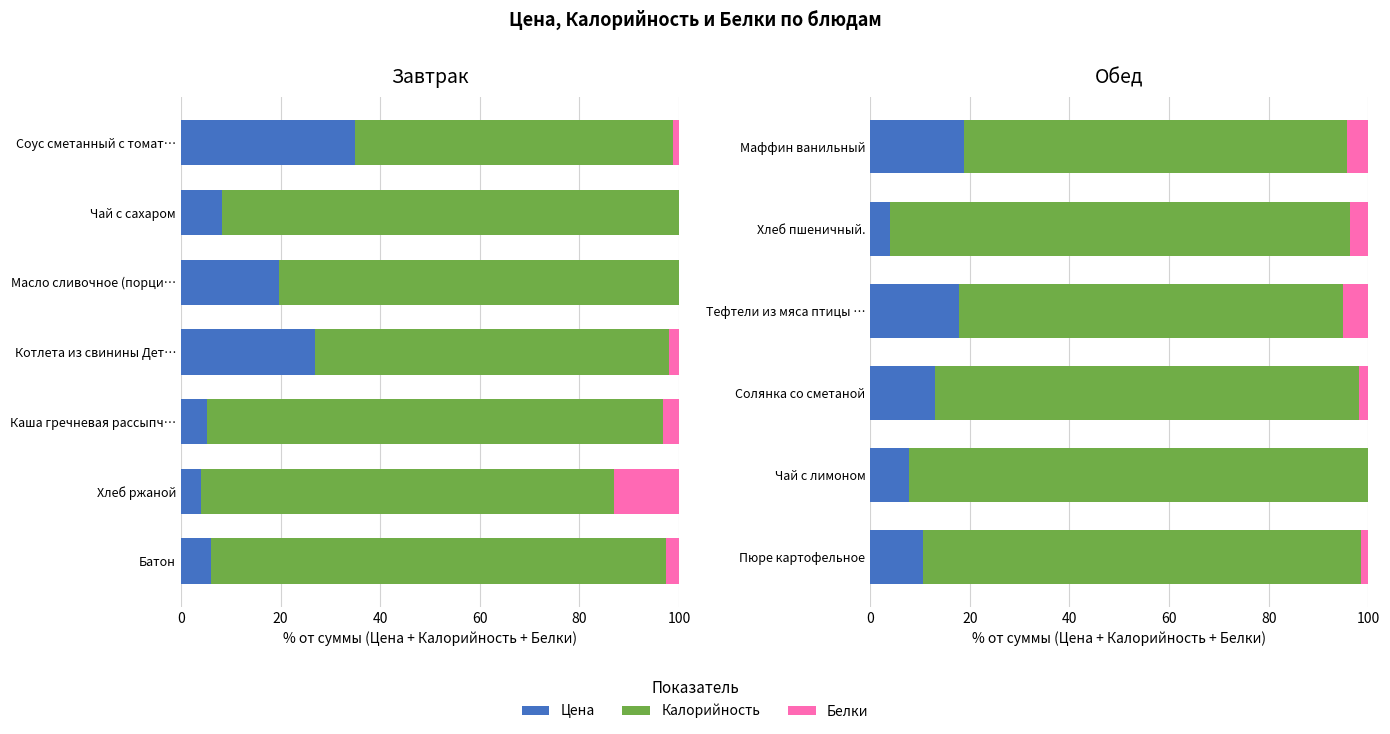

The value of Белки at Хлеб пшеничный. is 3.6. True or false?

True